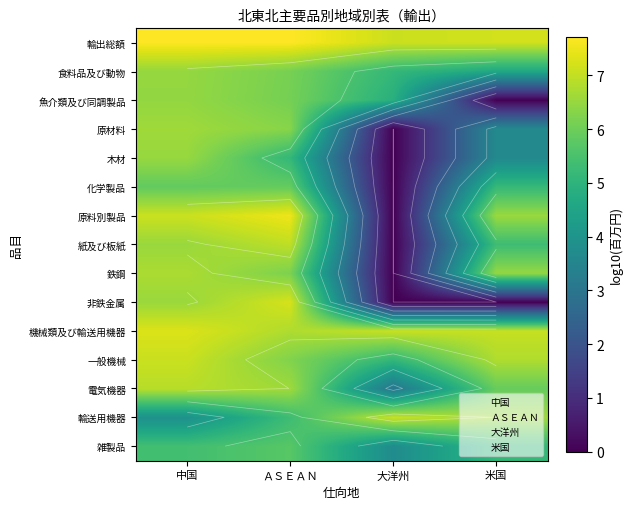

How many values in the 食料品及び動物 series exceed 6?

2